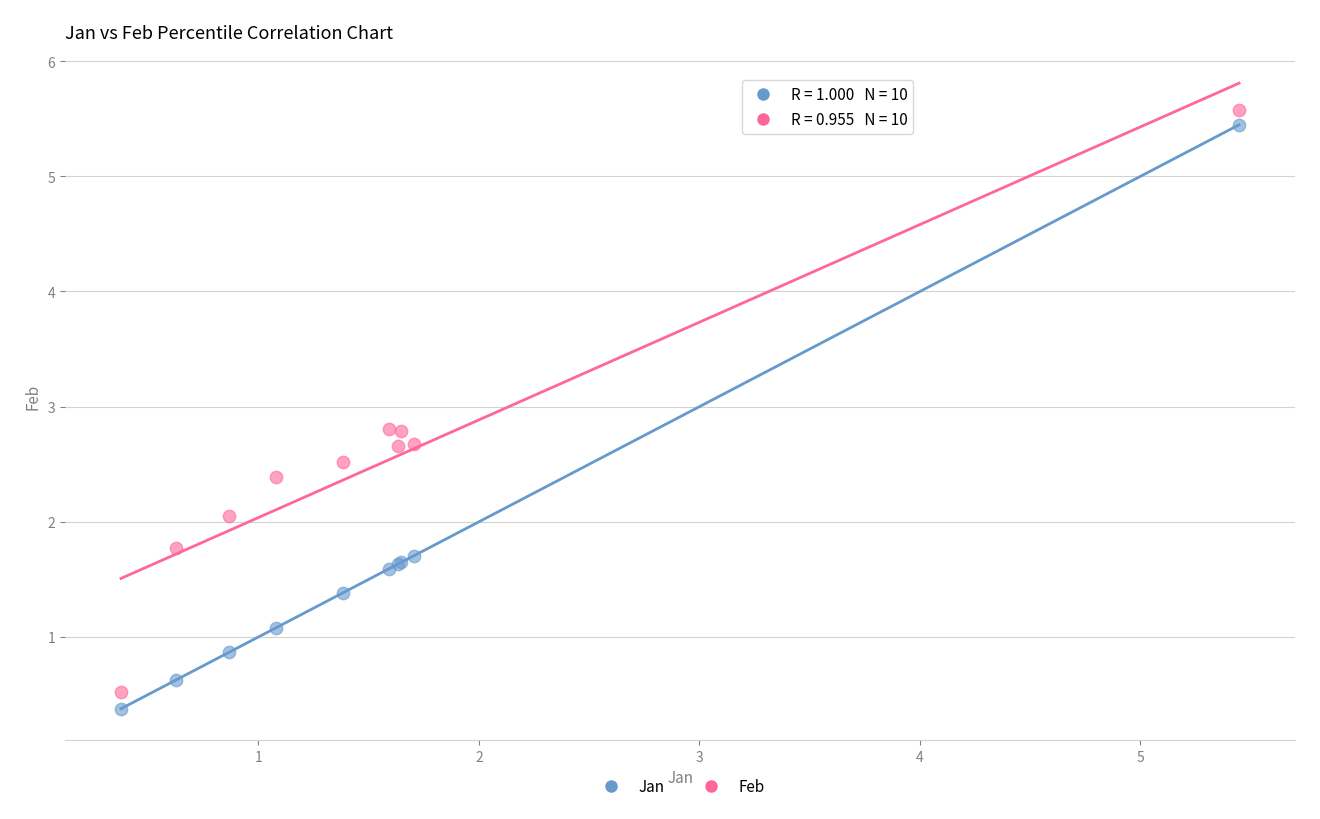

Which series has the largest Y range (max minus min)?

Jan